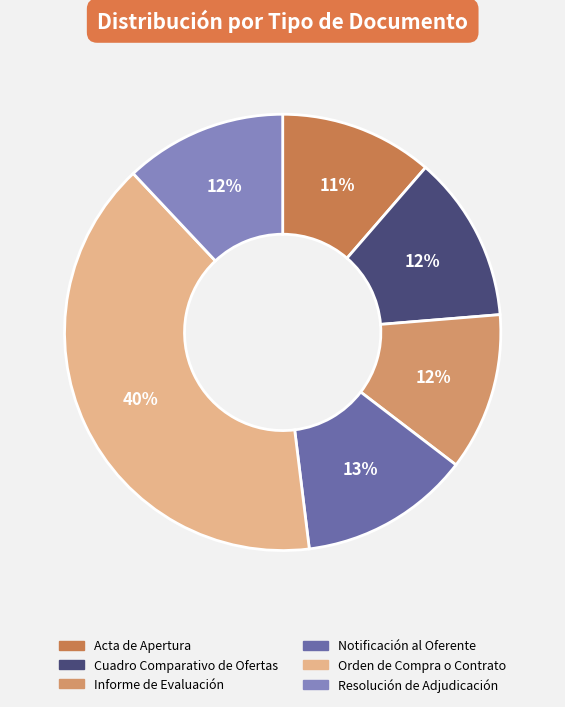

Which slice is the largest?

Orden de Compra o Contrato